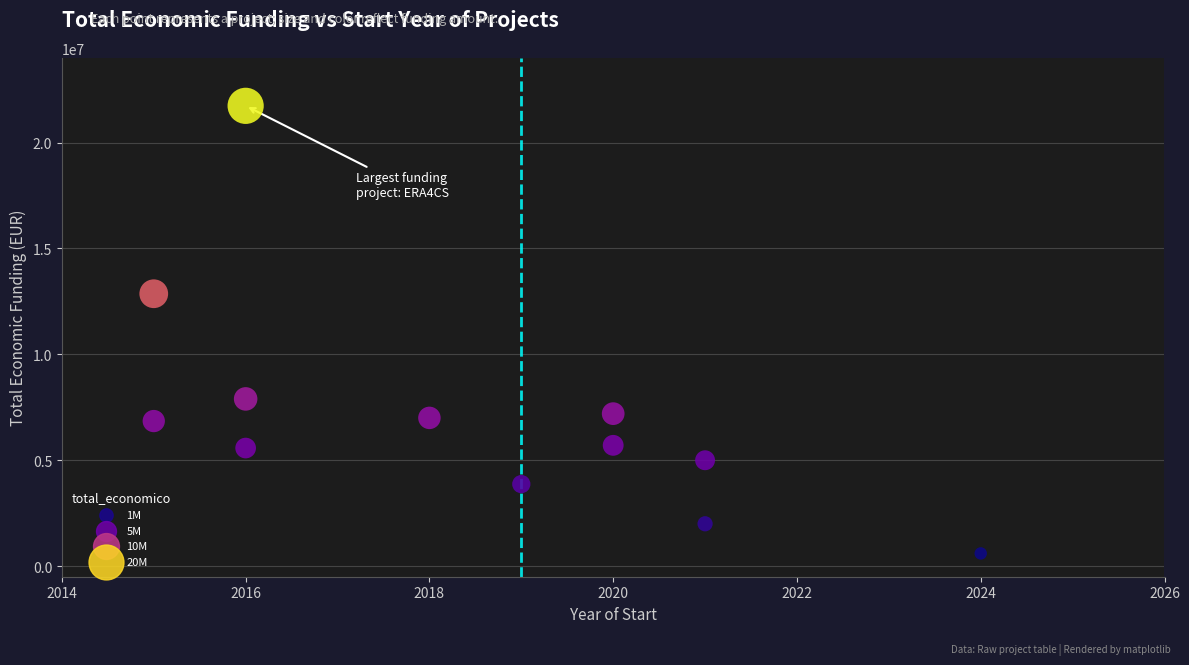

What Y value in the scatter plot is closest to 11166824?

12861529